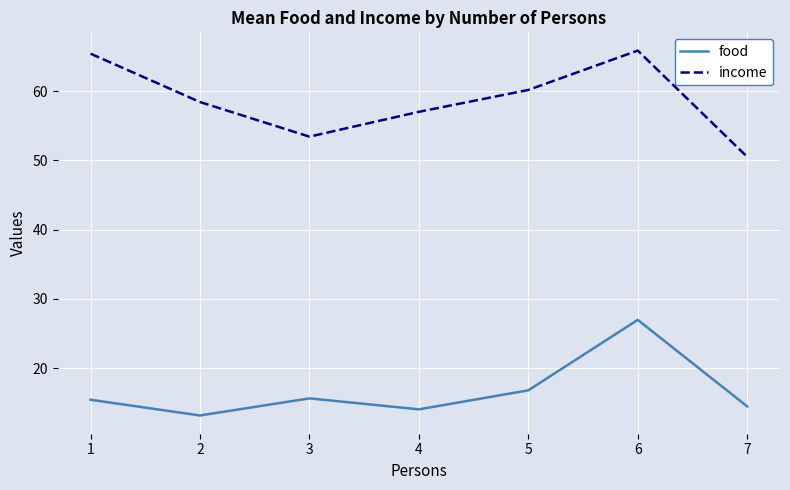

Between 4 and 7, which series saw the biggest shift?

income